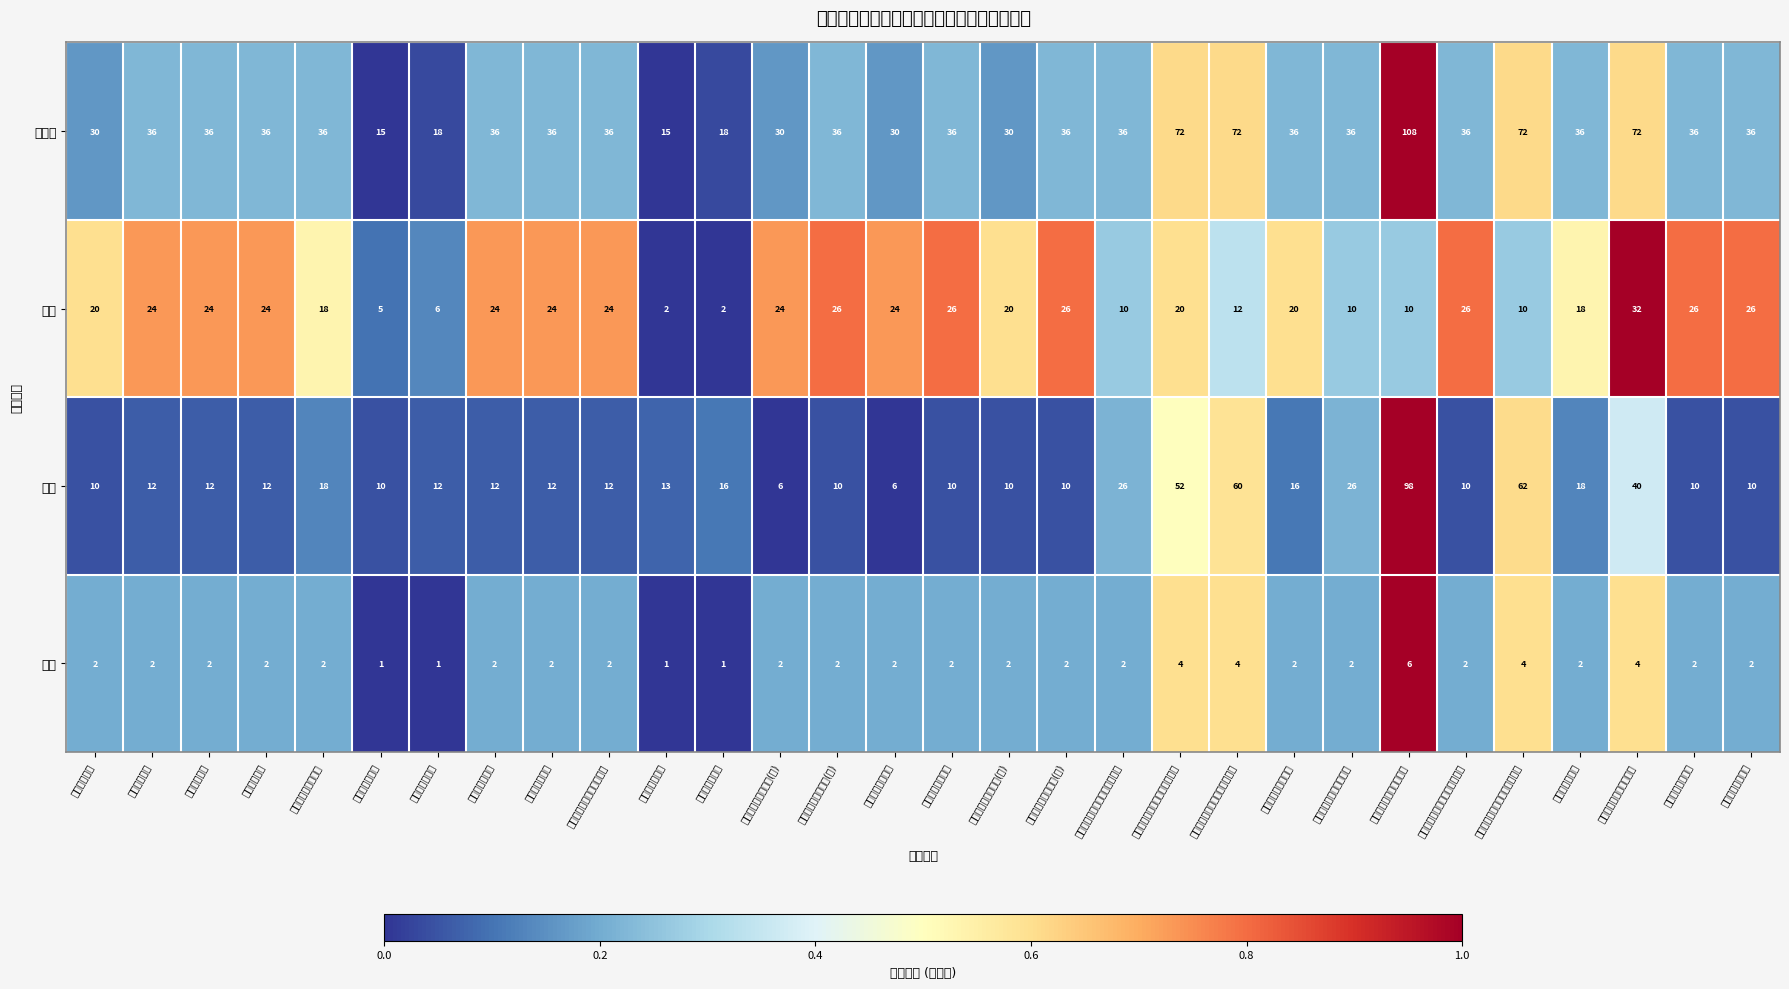

Reading left to right, list all the values displayed in this chart.

总学时: 心理学（一）=30.0	心理学（二）=36.0	教育学（一）=36.0	教育学（二）=36.0	数字化教育技术应用=36.0	教师口语（一）=15.0	教师口语（二）=18.0	综合素质（一）=36.0	综合素质（二）=36.0	教育教学知识与能力（二）=36.0	书写技能（一）=15.0	书写技能（二）=18.0	儿童心理发展与成长(一)=30.0	儿童心理发展与成长(二)=36.0	社会心理学（一）=30.0	社会心理学（二）=36.0	心理问题识别与应对(一)=30.0	心理问题识别与应对(二)=36.0	个别心理辅导理论与技术（一）=36.0	个别心理辅导理论与技术（二）=72.0	个别心理辅导理论与技术（三）=72.0	心理危机预防与干预=36.0	社会心理服务技能（一）=36.0	社会心理服务技能（二）=108.0	团体心理辅导理论与技术（一）=36.0	团体心理辅导理论与技术（二）=72.0	心理测量与评估=36.0	心理健康课程设计与实施=72.0	人格心理学（一）=36.0	人格心理学（二）=36.0
讲授: 心理学（一）=20.0	心理学（二）=24.0	教育学（一）=24.0	教育学（二）=24.0	数字化教育技术应用=18.0	教师口语（一）=5.0	教师口语（二）=6.0	综合素质（一）=24.0	综合素质（二）=24.0	教育教学知识与能力（二）=24.0	书写技能（一）=2.0	书写技能（二）=2.0	儿童心理发展与成长(一)=24.0	儿童心理发展与成长(二)=26.0	社会心理学（一）=24.0	社会心理学（二）=26.0	心理问题识别与应对(一)=20.0	心理问题识别与应对(二)=26.0	个别心理辅导理论与技术（一）=10.0	个别心理辅导理论与技术（二）=20.0	个别心理辅导理论与技术（三）=12.0	心理危机预防与干预=20.0	社会心理服务技能（一）=10.0	社会心理服务技能（二）=10.0	团体心理辅导理论与技术（一）=26.0	团体心理辅导理论与技术（二）=10.0	心理测量与评估=18.0	心理健康课程设计与实施=32.0	人格心理学（一）=26.0	人格心理学（二）=26.0
实践: 心理学（一）=10.0	心理学（二）=12.0	教育学（一）=12.0	教育学（二）=12.0	数字化教育技术应用=18.0	教师口语（一）=10.0	教师口语（二）=12.0	综合素质（一）=12.0	综合素质（二）=12.0	教育教学知识与能力（二）=12.0	书写技能（一）=13.0	书写技能（二）=16.0	儿童心理发展与成长(一)=6.0	儿童心理发展与成长(二)=10.0	社会心理学（一）=6.0	社会心理学（二）=10.0	心理问题识别与应对(一)=10.0	心理问题识别与应对(二)=10.0	个别心理辅导理论与技术（一）=26.0	个别心理辅导理论与技术（二）=52.0	个别心理辅导理论与技术（三）=60.0	心理危机预防与干预=16.0	社会心理服务技能（一）=26.0	社会心理服务技能（二）=98.0	团体心理辅导理论与技术（一）=10.0	团体心理辅导理论与技术（二）=62.0	心理测量与评估=18.0	心理健康课程设计与实施=40.0	人格心理学（一）=10.0	人格心理学（二）=10.0
学分: 心理学（一）=2.0	心理学（二）=2.0	教育学（一）=2.0	教育学（二）=2.0	数字化教育技术应用=2.0	教师口语（一）=1.0	教师口语（二）=1.0	综合素质（一）=2.0	综合素质（二）=2.0	教育教学知识与能力（二）=2.0	书写技能（一）=1.0	书写技能（二）=1.0	儿童心理发展与成长(一)=2.0	儿童心理发展与成长(二)=2.0	社会心理学（一）=2.0	社会心理学（二）=2.0	心理问题识别与应对(一)=2.0	心理问题识别与应对(二)=2.0	个别心理辅导理论与技术（一）=2.0	个别心理辅导理论与技术（二）=4.0	个别心理辅导理论与技术（三）=4.0	心理危机预防与干预=2.0	社会心理服务技能（一）=2.0	社会心理服务技能（二）=6.0	团体心理辅导理论与技术（一）=2.0	团体心理辅导理论与技术（二）=4.0	心理测量与评估=2.0	心理健康课程设计与实施=4.0	人格心理学（一）=2.0	人格心理学（二）=2.0